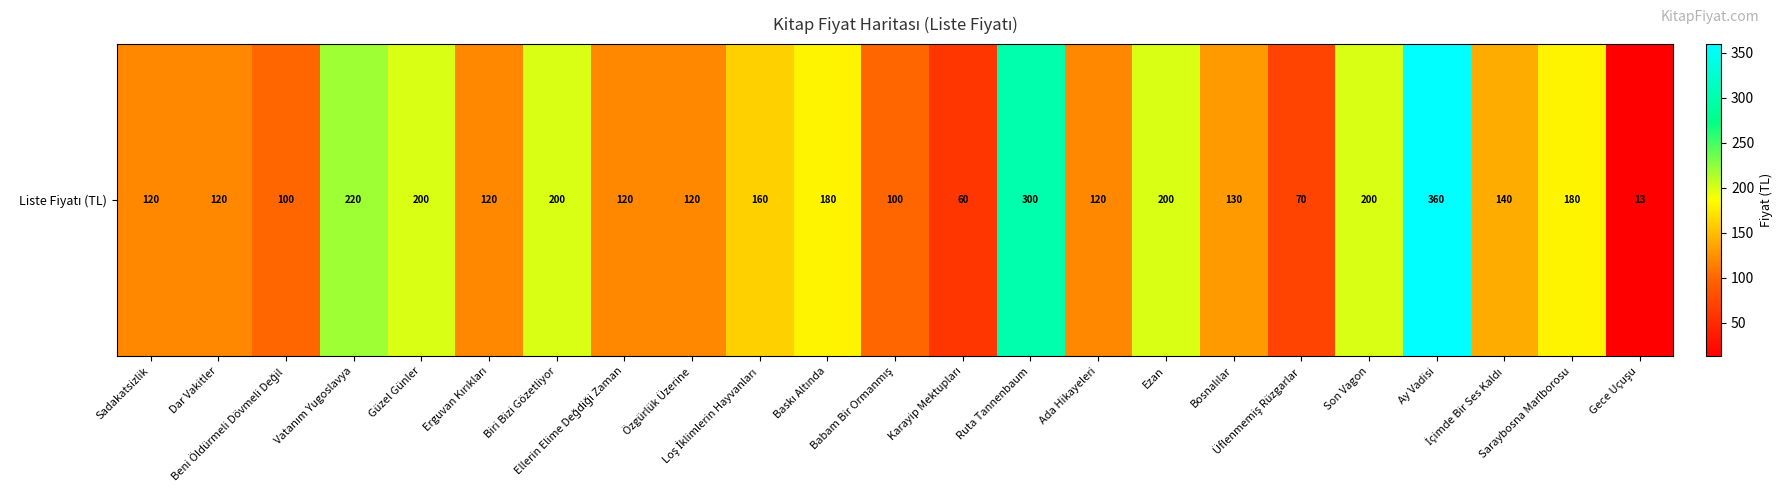

What is the sum of the values at Son Vagon and İçimde Bir Ses Kaldı?

340